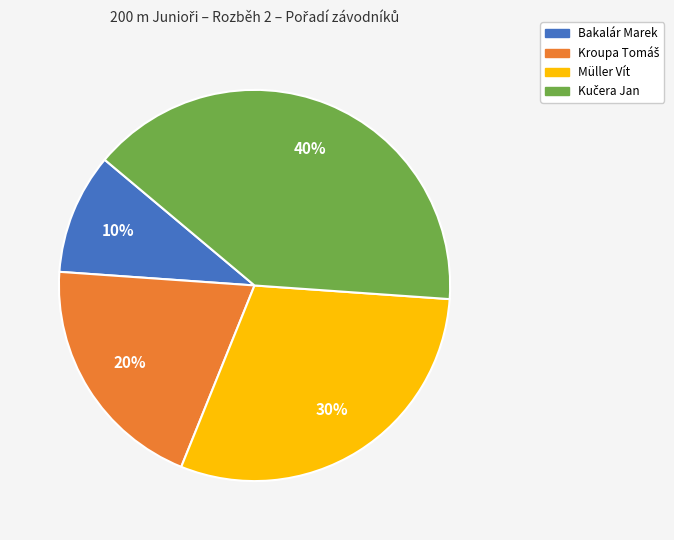

True or false: Bakalár Marek accounts for 1% of the total.

False